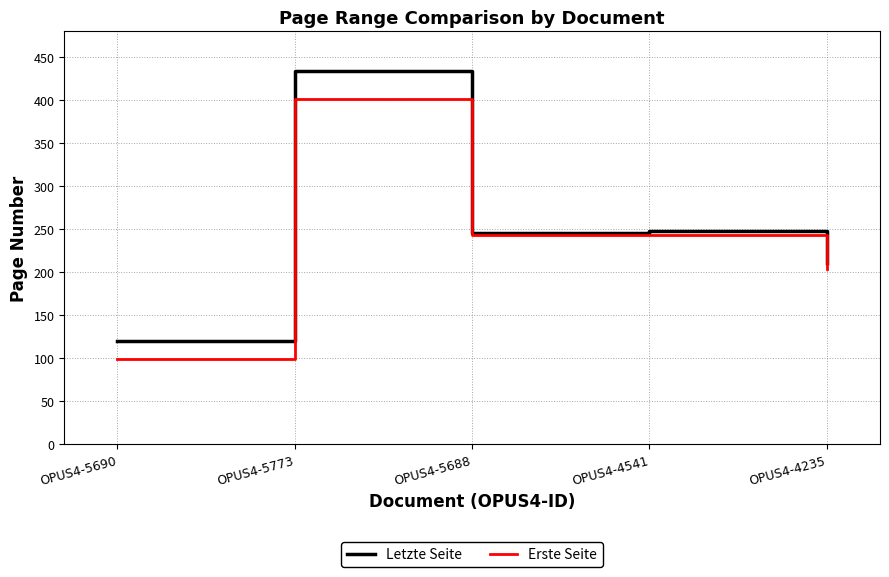

What is the difference between the highest and lowest values at OPUS4-5773?

33